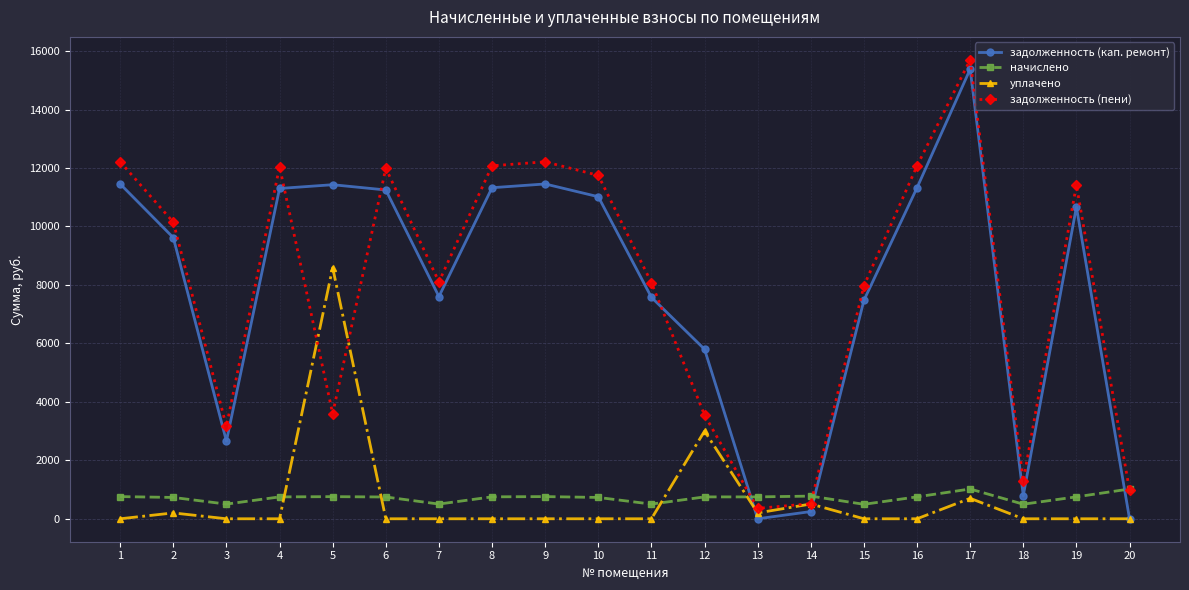

What is the sum of all уплачено values?

13195.9